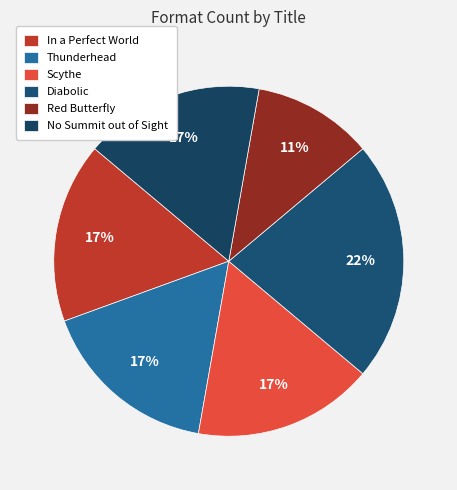

What percentage is the Thunderhead slice, to the nearest percent?

17%